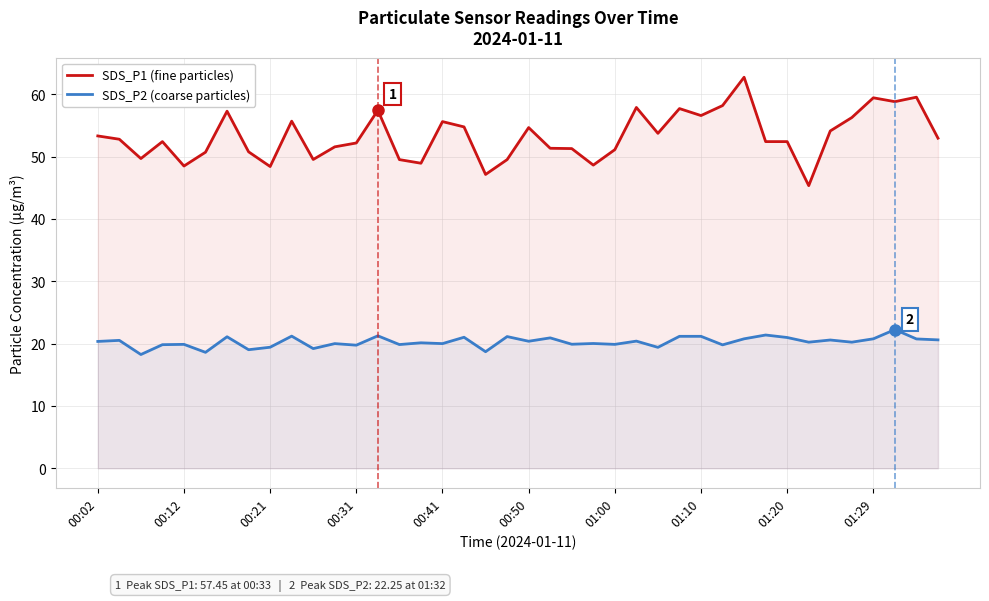

Which series has the largest total across all categories?

SDS_P1 (fine particles)